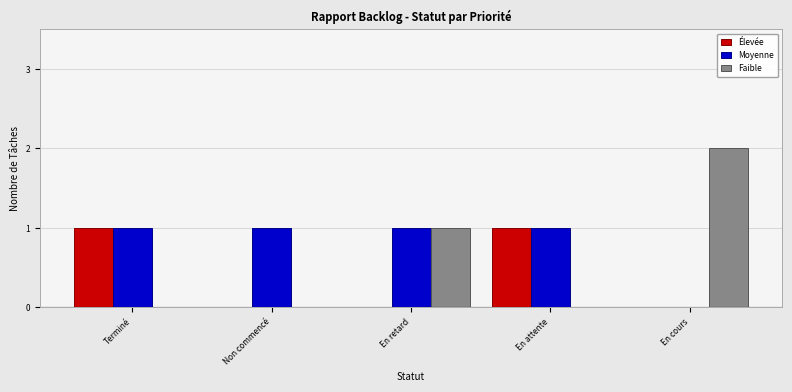

Which series changed the most between Non commencé and En attente?

Élevée